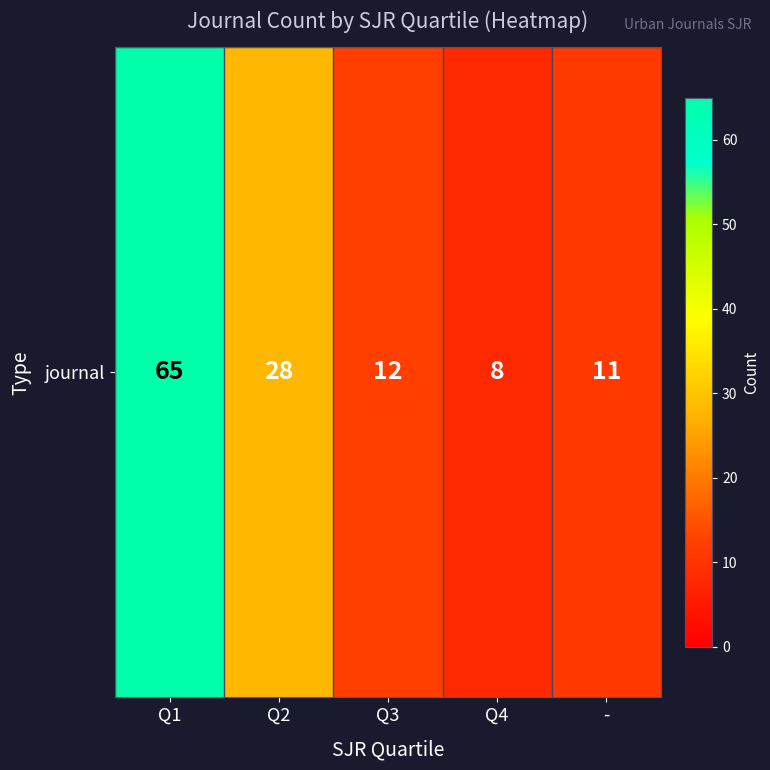

Which has a higher value, Q4 or -?

-